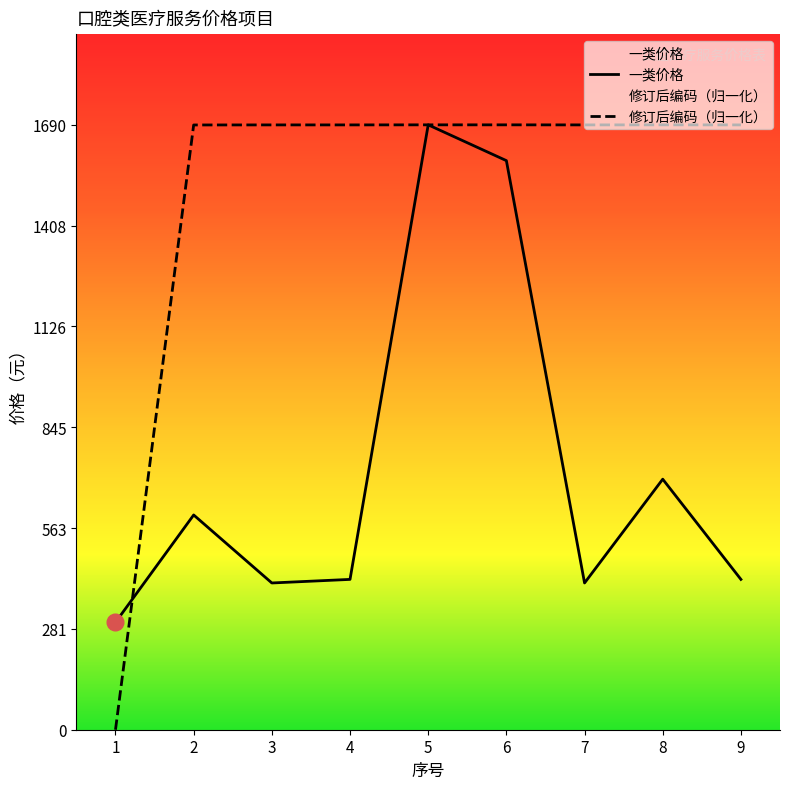

Where is 修订后编码 nearest to the value 845?

2